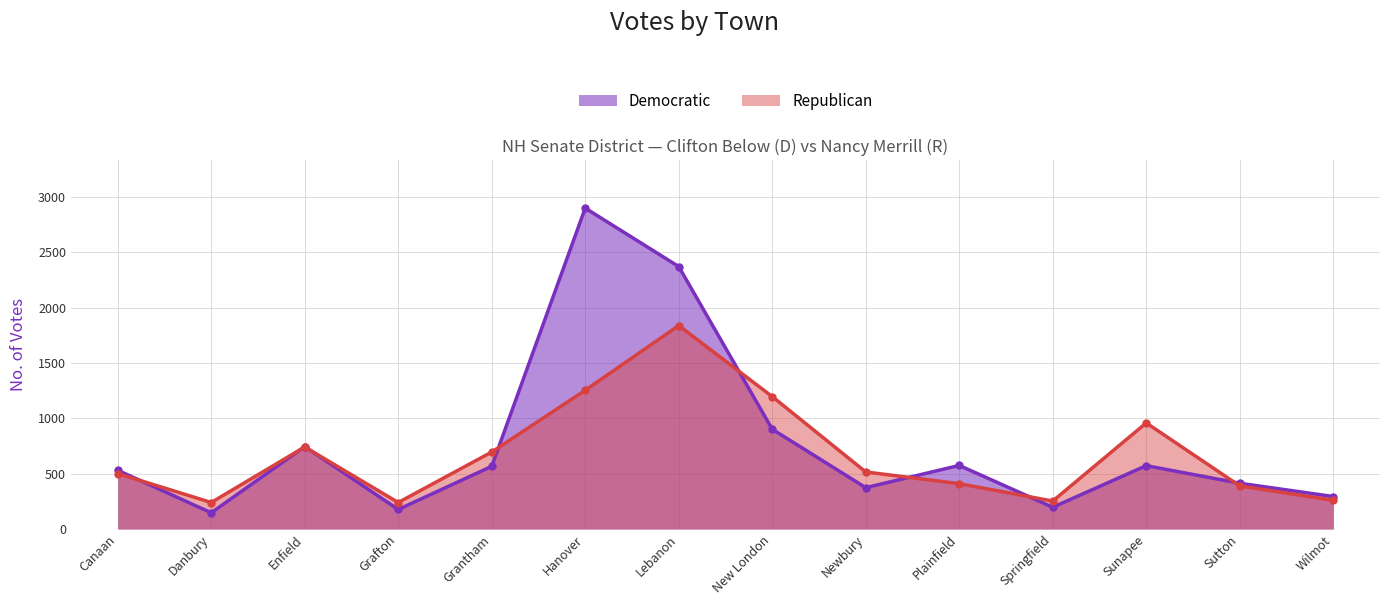

What is the difference between the Democratic values at Sunapee and Grafton?

396